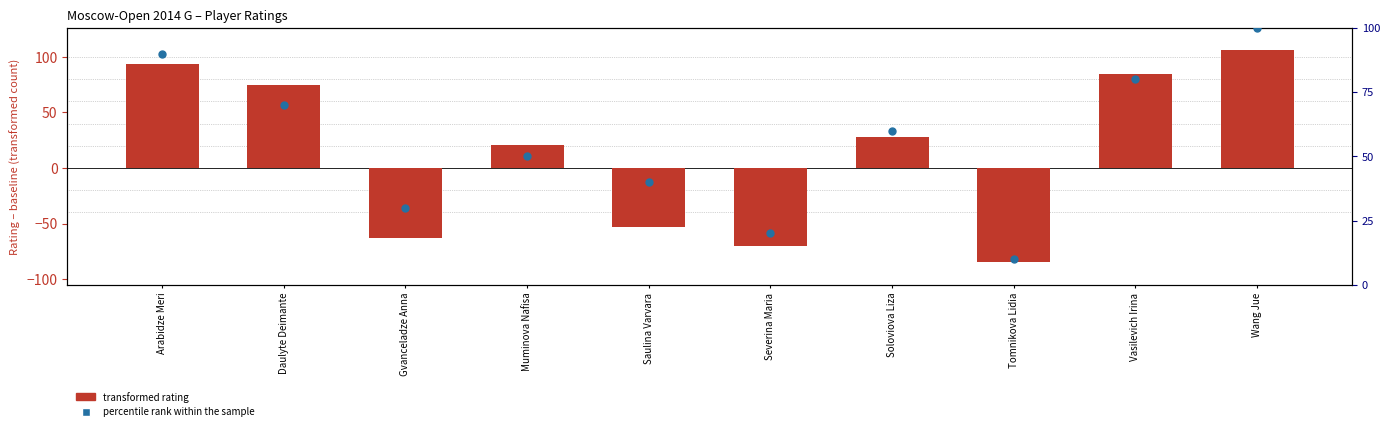

Which series reaches the minimum Y coordinate?

transformed rating